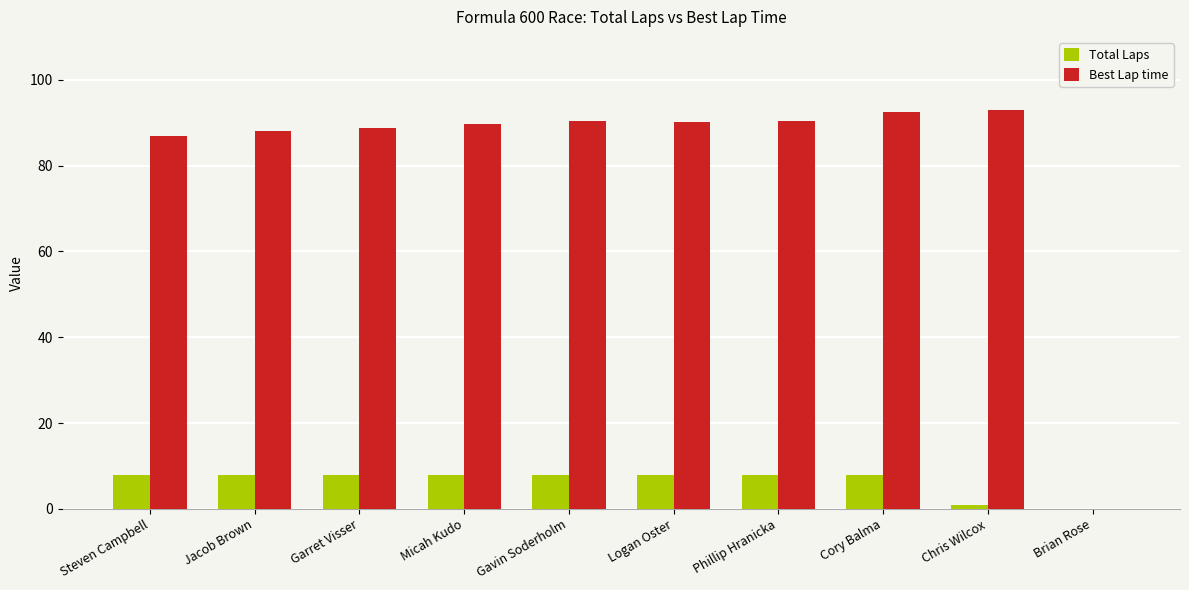

What is the highest value of the Best Lap time series?

93.0